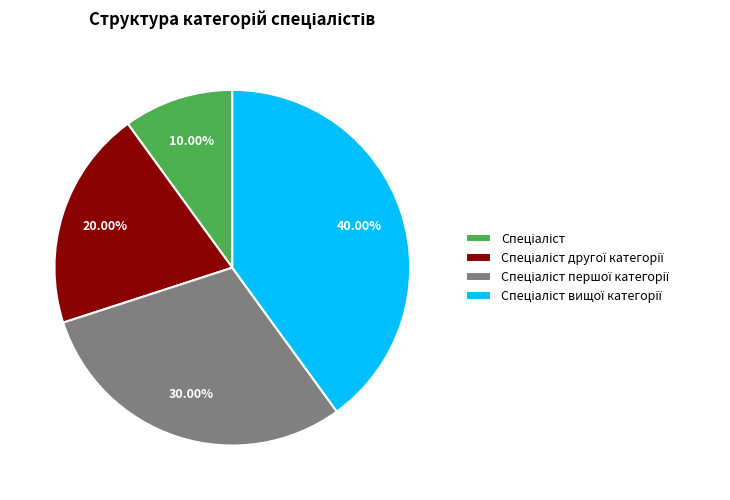

Is there any slice that represents more than half of the pie?

No